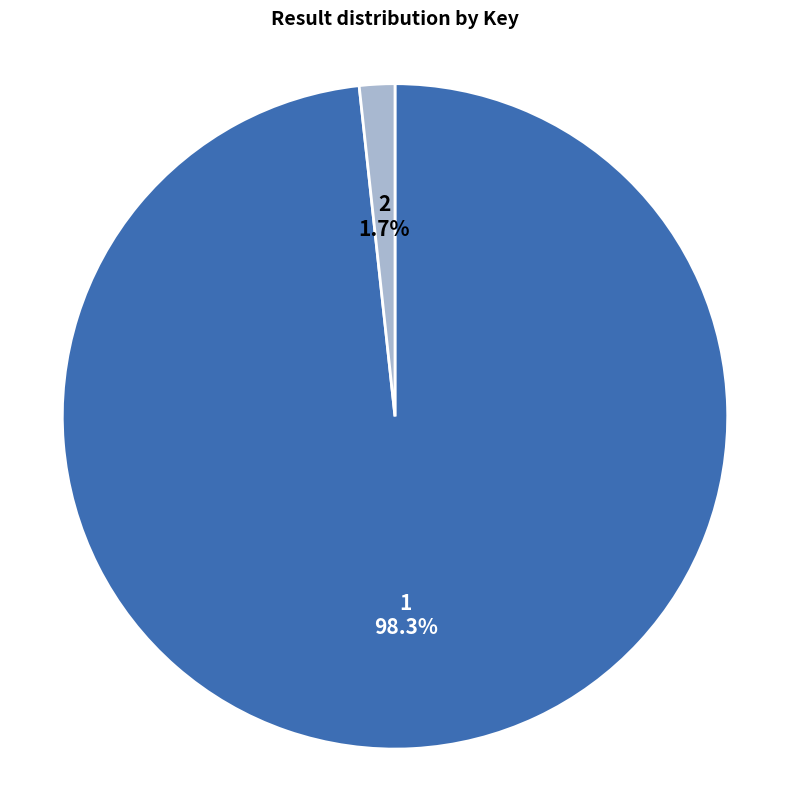

To the nearest percent, what is the combined percentage of 2 and 1?

100%